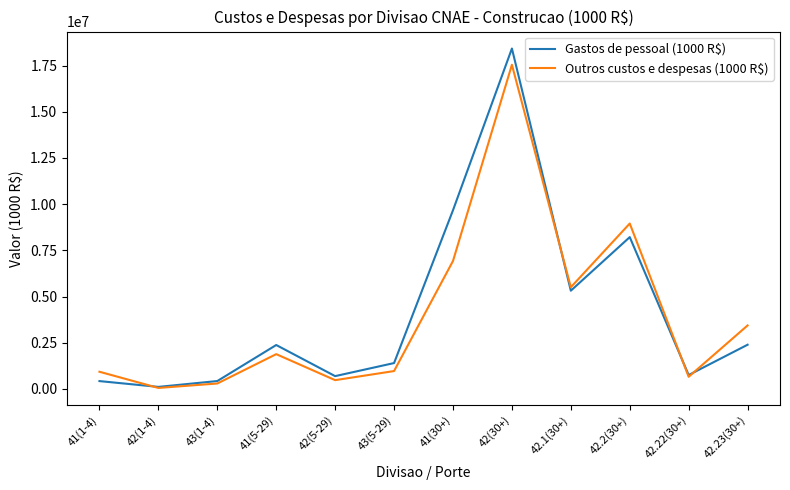

What is the approximate value of Outros custos e despesas (1000 R$) at 42.23(30+)?

3438398